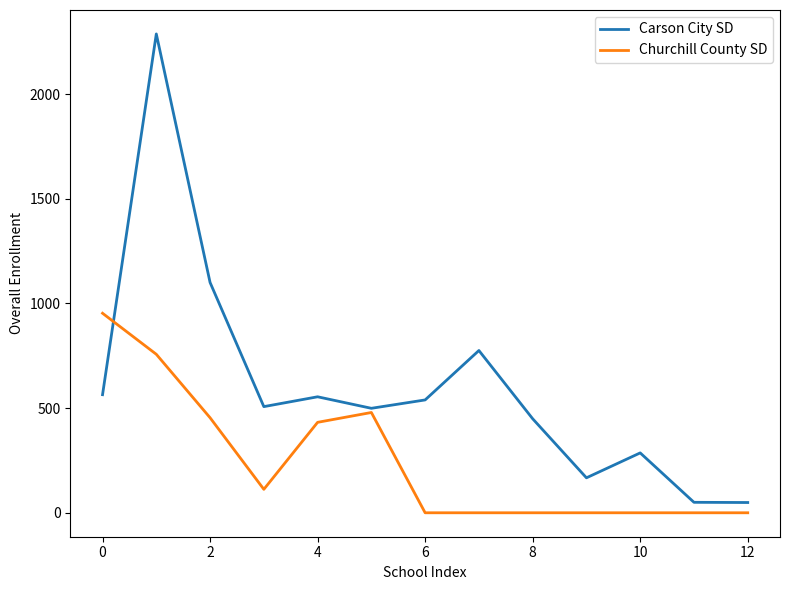

List the series in order of their peak value, highest first.

Carson City SD, Churchill County SD